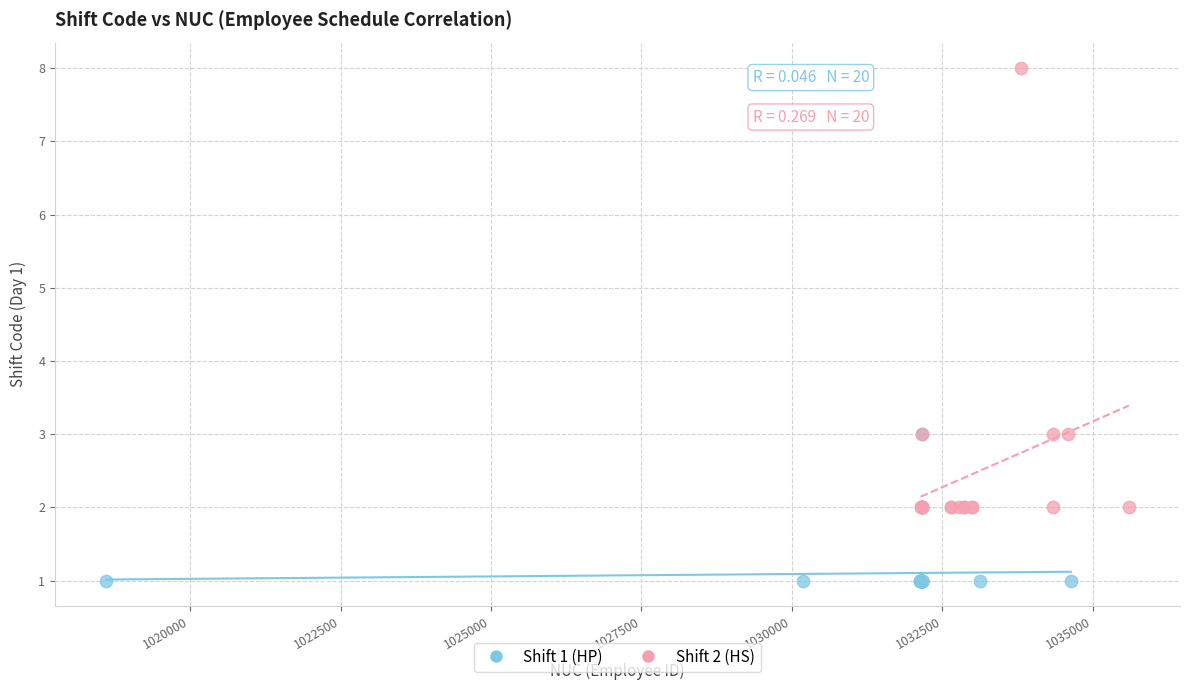

Which series has the largest Y range (max minus min)?

Shift 2 (HS)